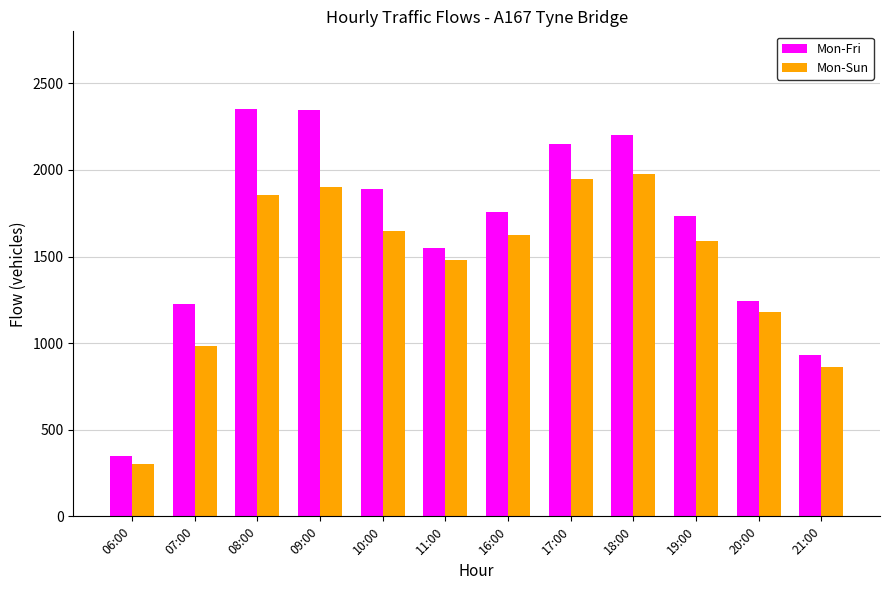

What is the label of the 3rd bar from the right?

19:00